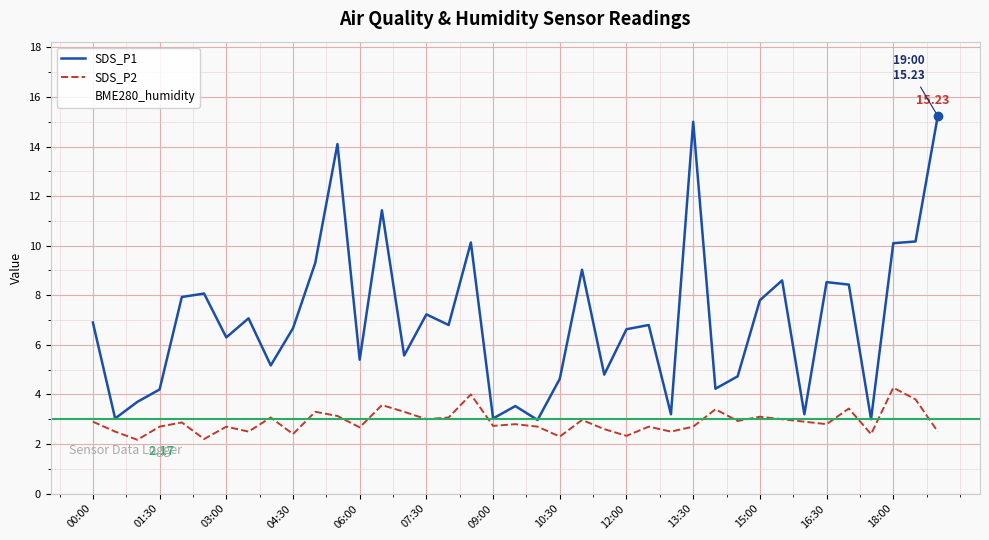

How many interior local peaks does the SDS_P1 series have?

12